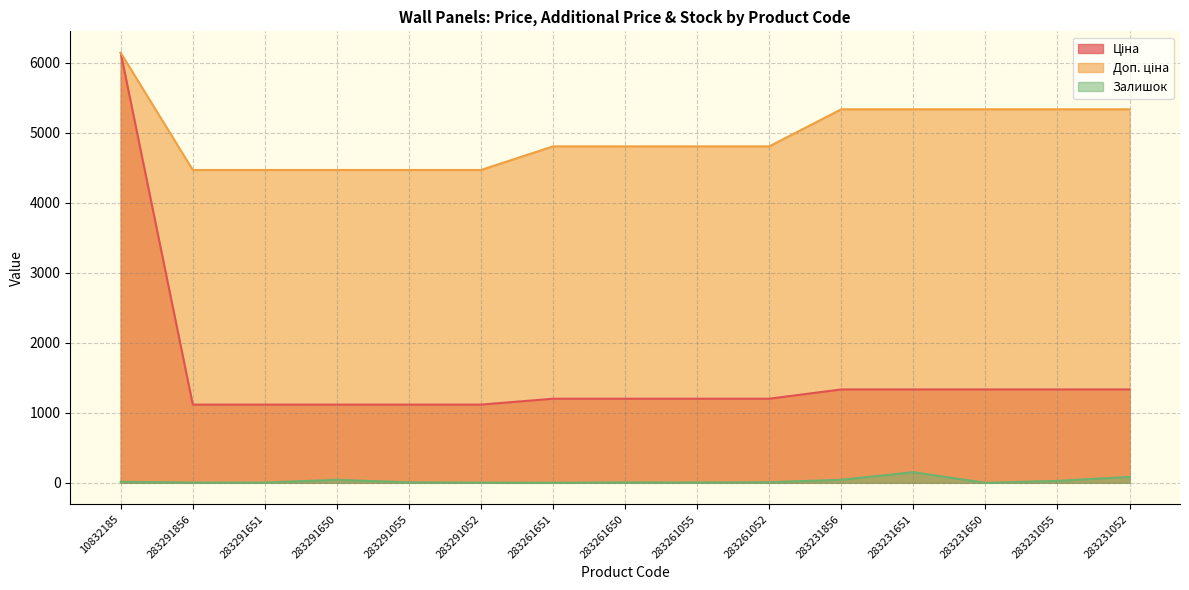

List the series in order of their peak value, lowest first.

Залишок, Ціна, Доп. ціна